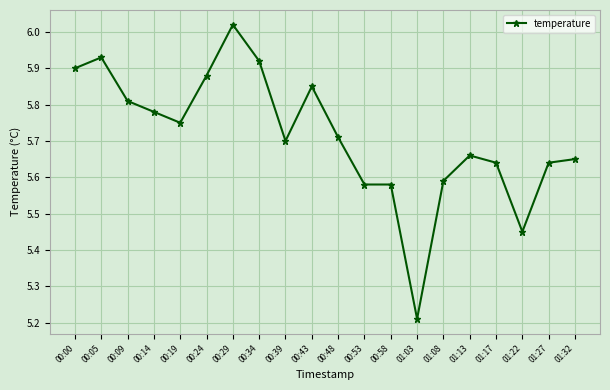

What is the difference between the second highest and second lowest values?

0.5